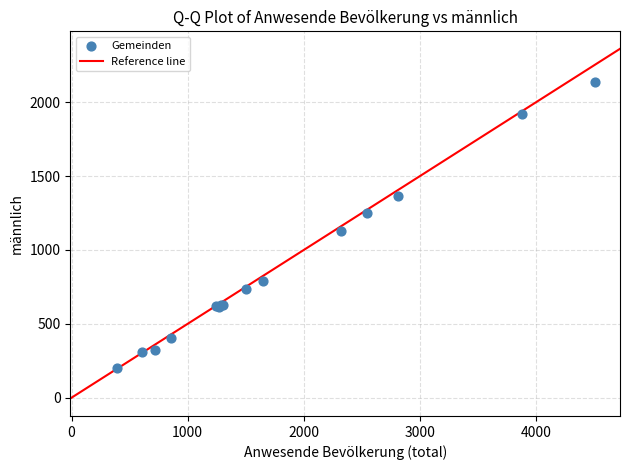

What Y value in the scatter plot is closest to 1172?

1131